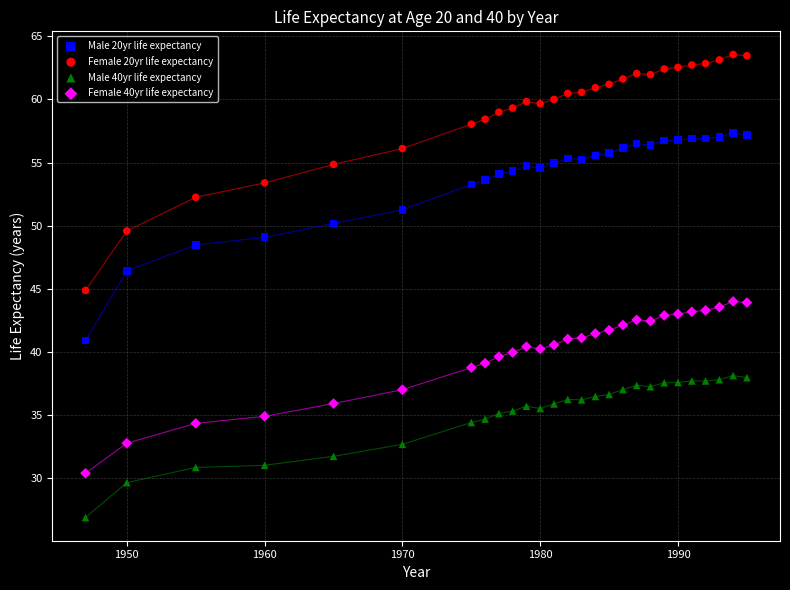

Which series reaches the maximum Y coordinate?

Female 20yr life expectancy